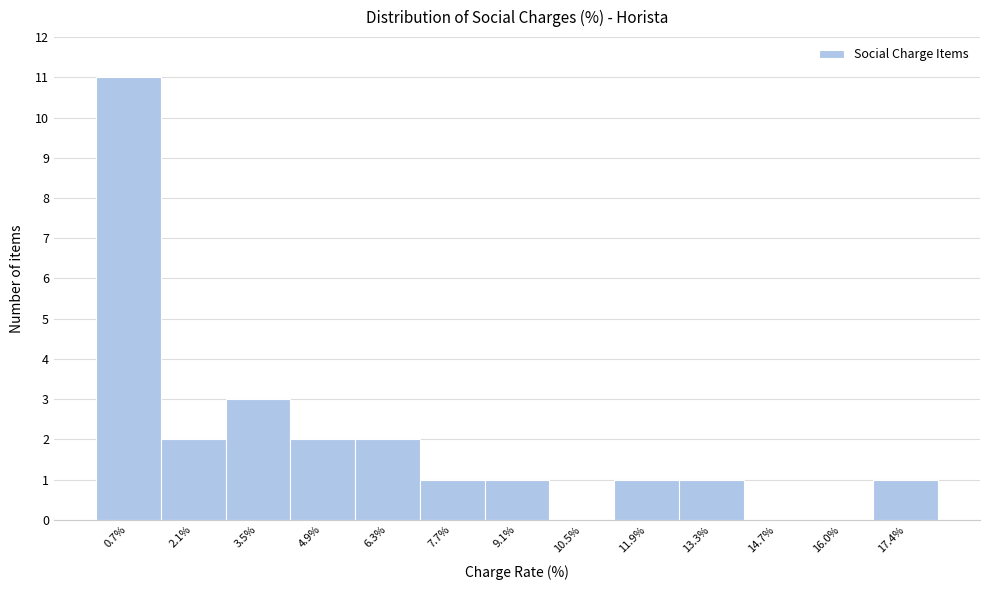

Reading left to right, list every bar in this chart as the range it spans on the x-axis followed by its height. Neither the bar edges nor the heights are printed on the chart, so give them approximately, as read against the axes.

0.0 to 1.4: 11
1.4 to 2.8: 2
2.8 to 4.2: 3
4.2 to 5.6: 2
5.6 to 7.0: 2
7.0 to 8.4: 1
8.4 to 9.8: 1
9.8 to 11.2: 0
11.2 to 12.6: 1
12.6 to 14.0: 1
14.0 to 15.4: 0
15.4 to 16.8: 0
16.8 to 18.2: 1